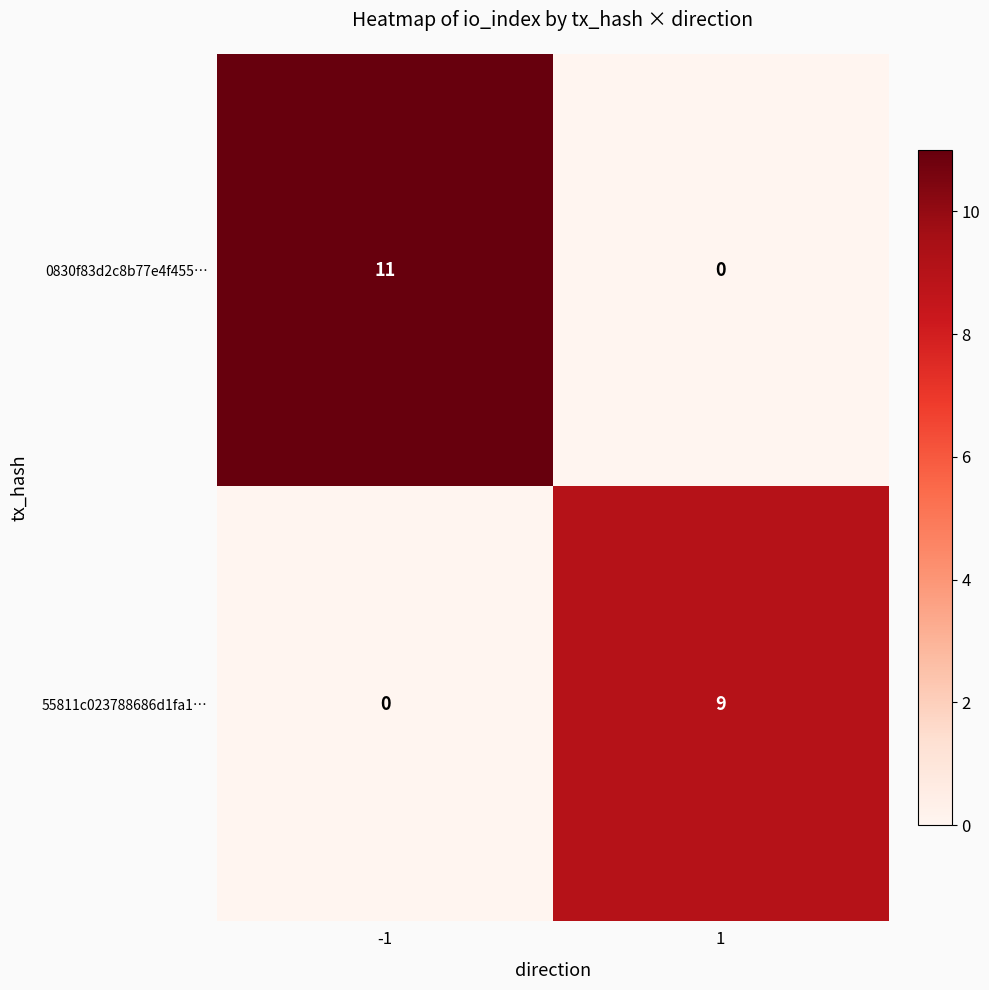

What is the maximum value for 0830f83d2c8b77e4f455…?

11